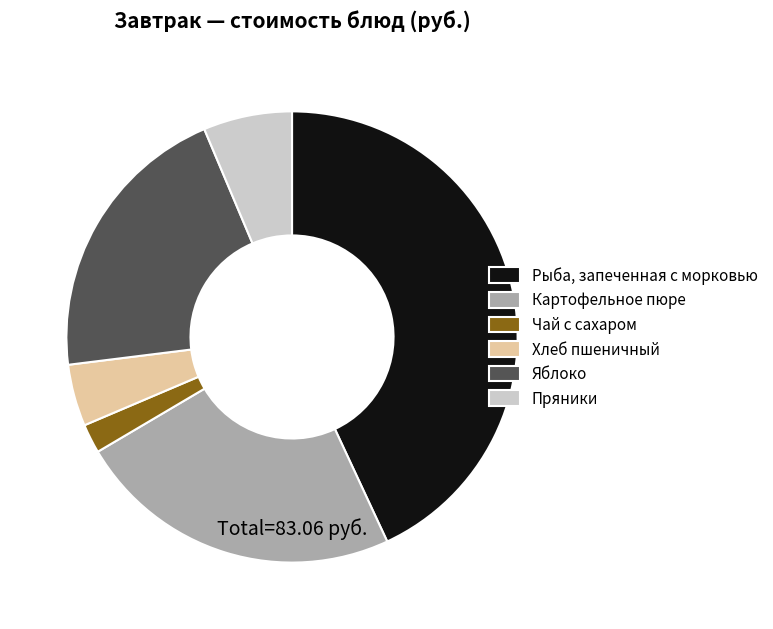

What is the ratio of the value at Картофельное пюре to the value at Пряники?

3.7